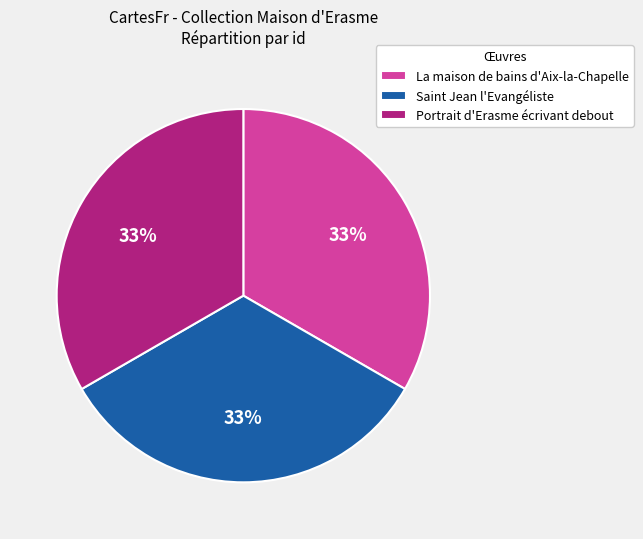

Is the sum of Saint Jean l'Evangéliste and Portrait d'Erasme écrivant debout greater than half?

Yes